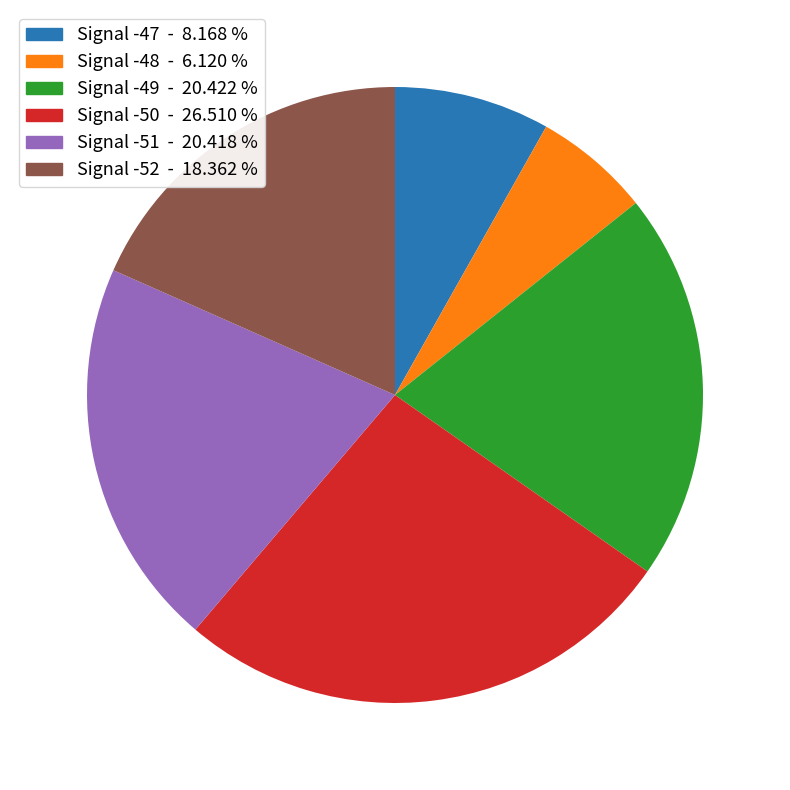

How many slices are in this pie chart?

6